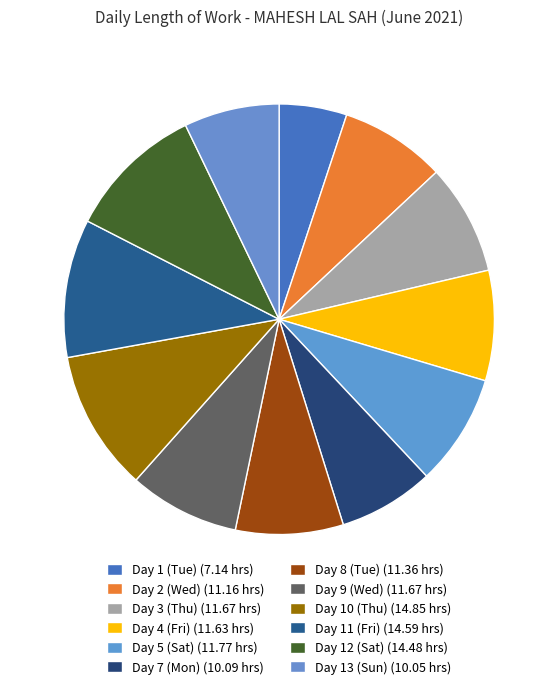

How many segments does this pie chart have?

12